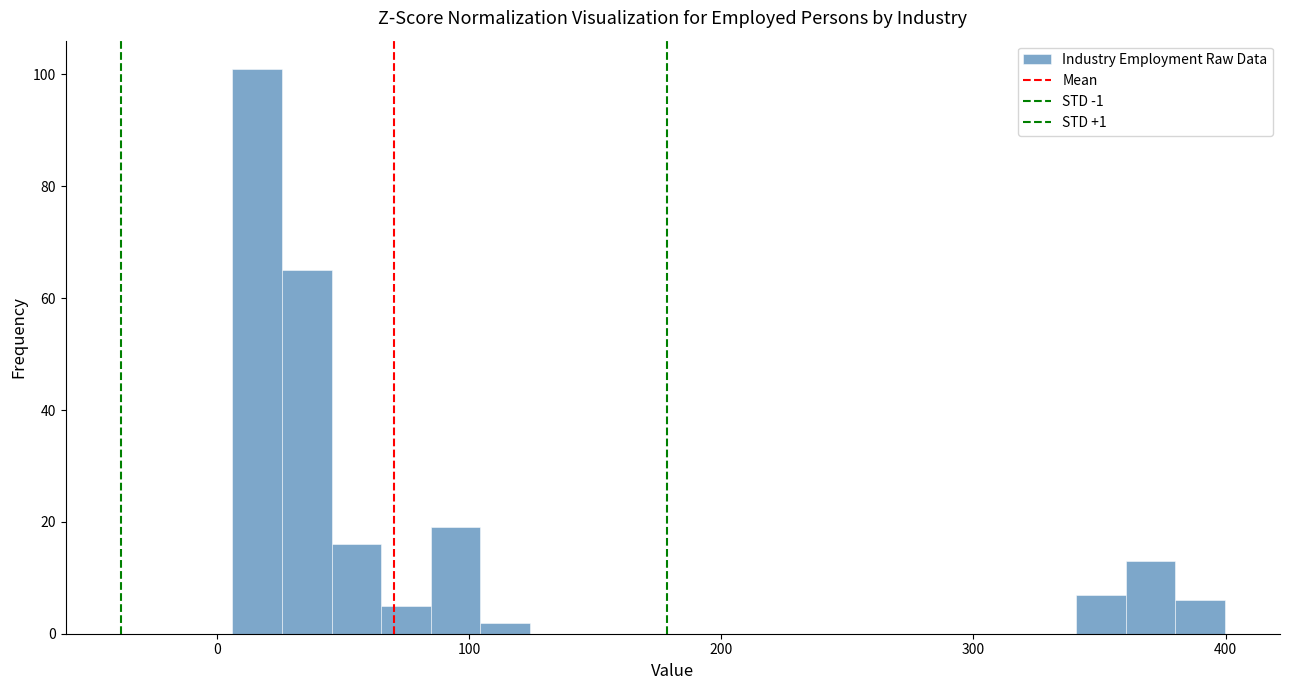

Around what value on the x-axis is the tallest bar? Give the approximate position of its centre, as read against the axis.

20